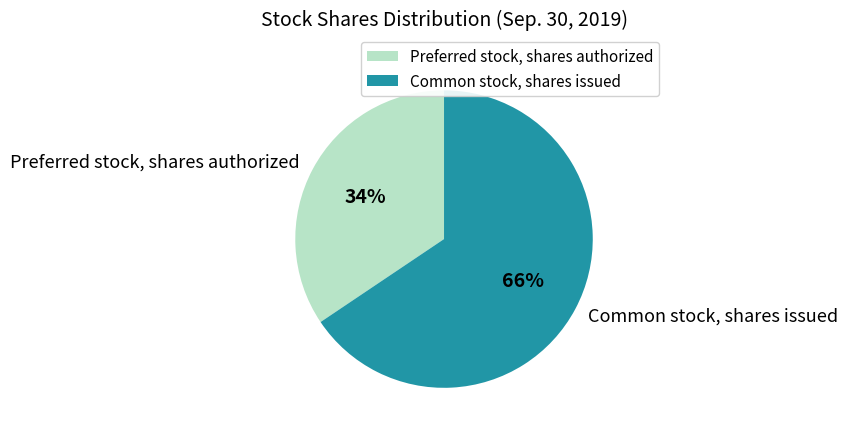

Which category has the smallest portion of the pie?

Preferred stock, shares authorized